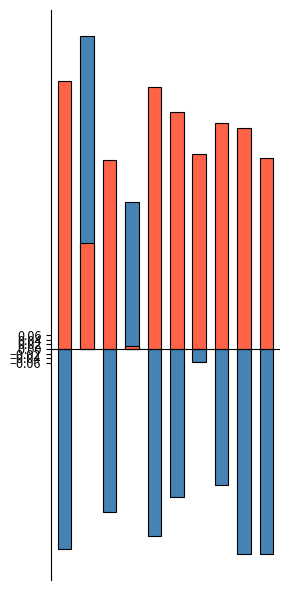

Rank the categories by Indeterminate value from lowest to highest.

8, 9, 0, 4, 2, 5, 7, 6, 3, 1